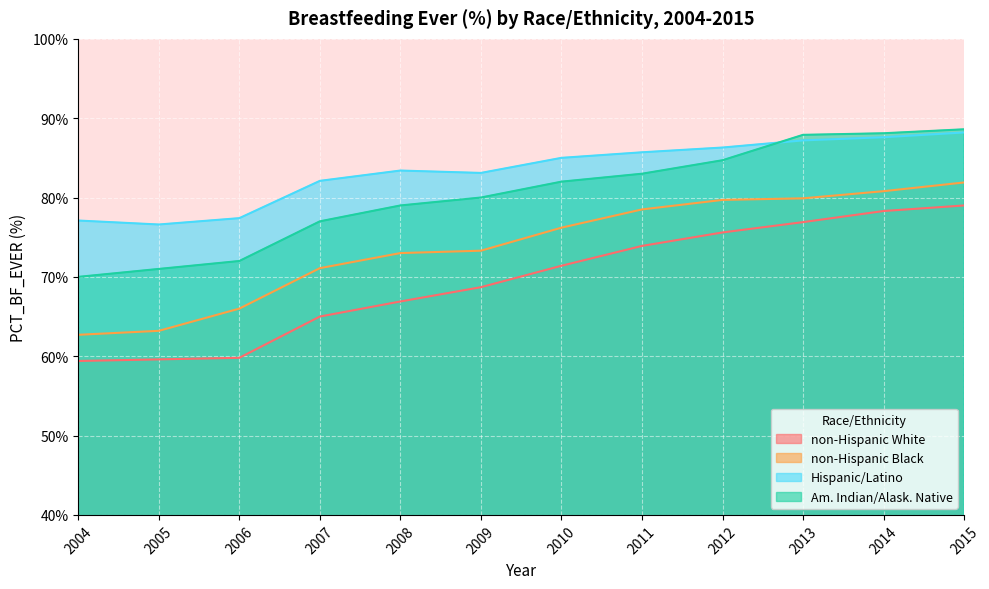

How many data points in Am. Indian/Alask. Native are above 82?

5